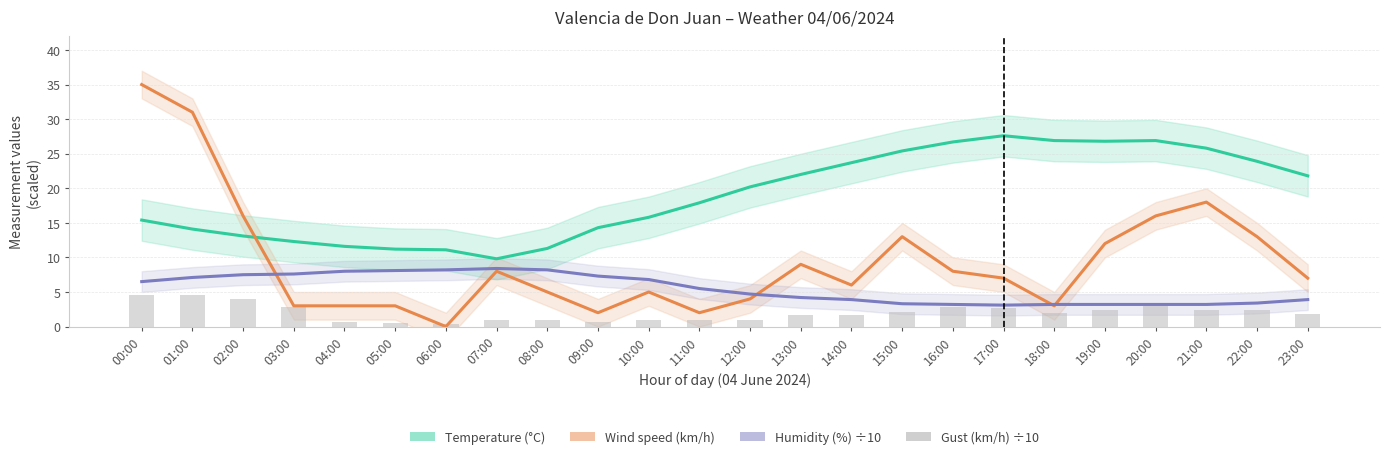

At which category does the chart reach its peak across all series?

00:00